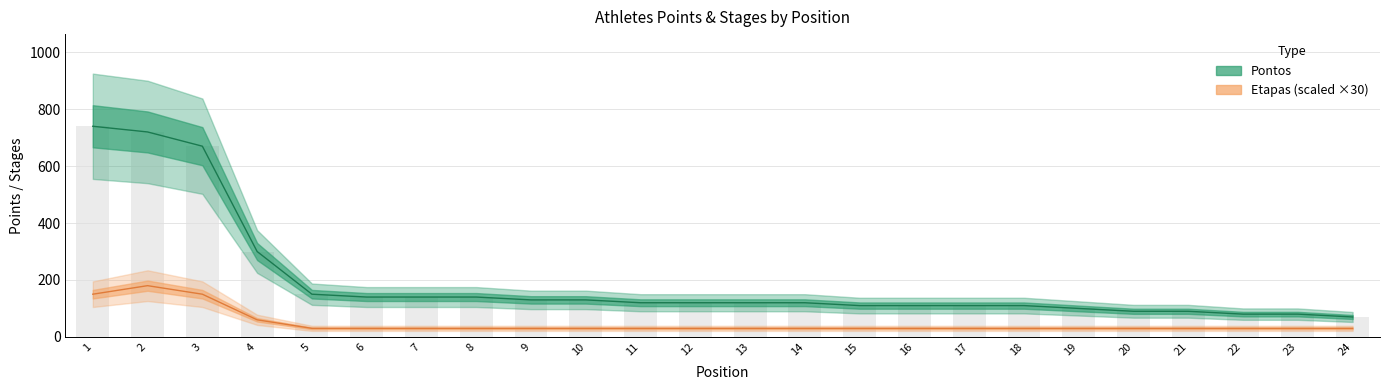

What is the difference between the maximum and minimum values in the Pontos series?

670